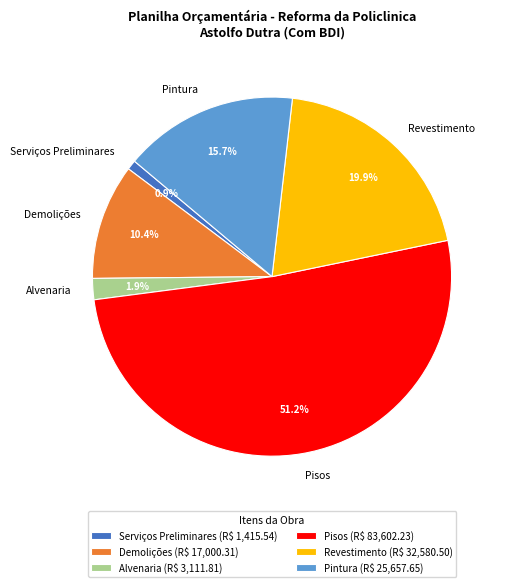

Does Pisos represent more than half of the total?

Yes